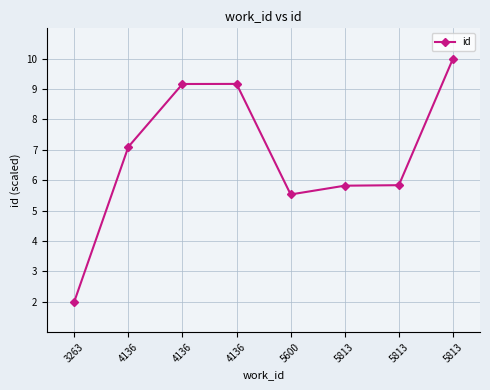

Is this an area chart (filled region under the line)?

No